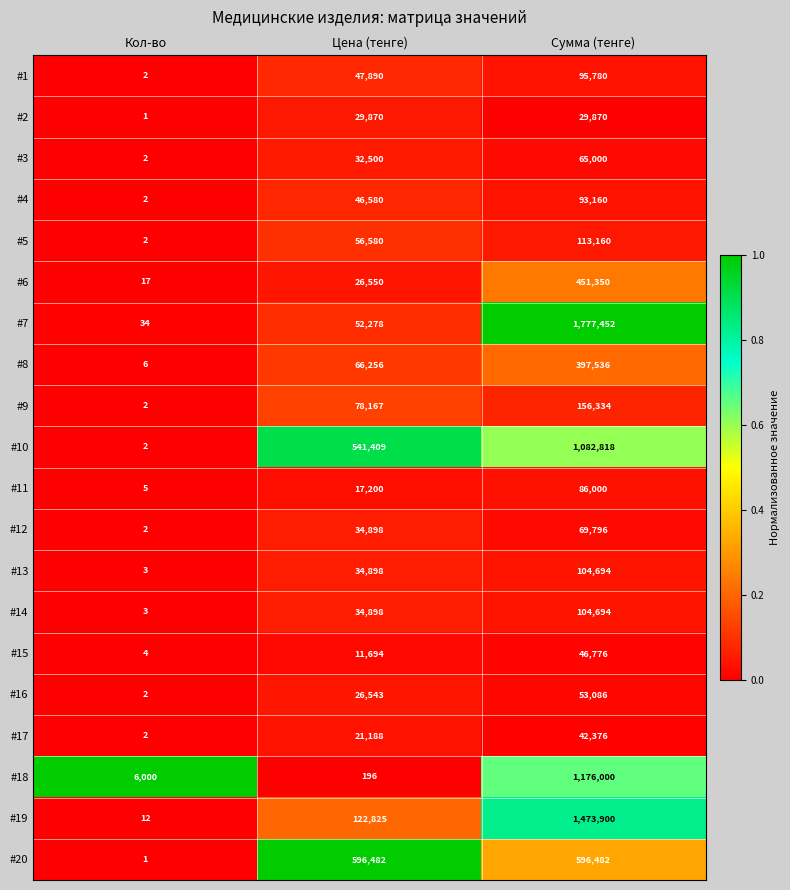

Count the number of categories in the chart.

3